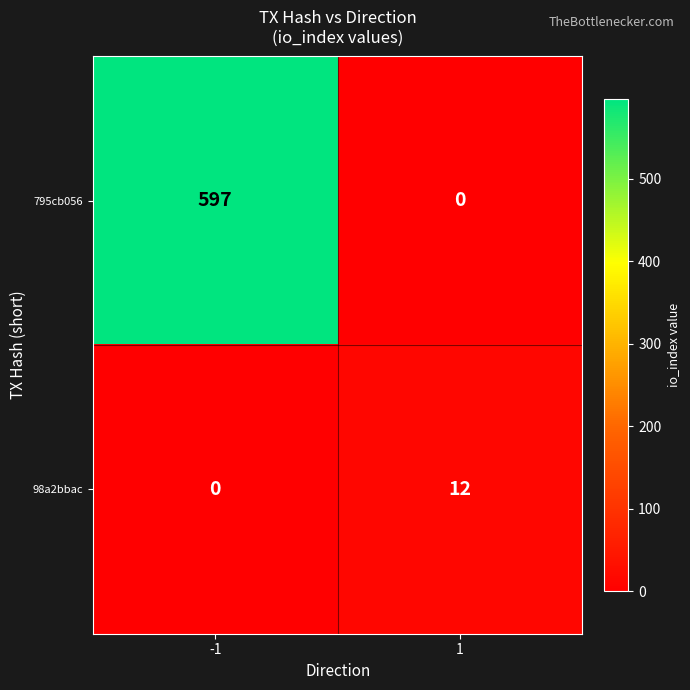

Which series has the largest total across all categories?

795cb056